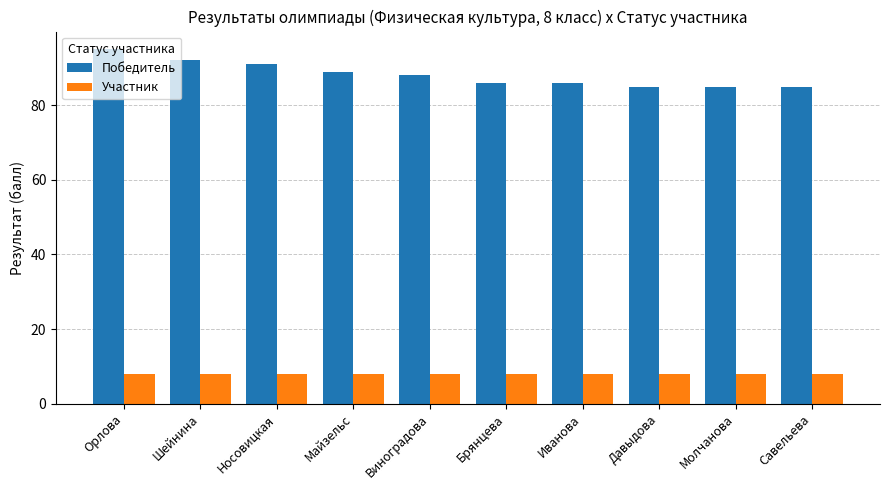

What is the label of the 7th bar from the right?

Майзельс